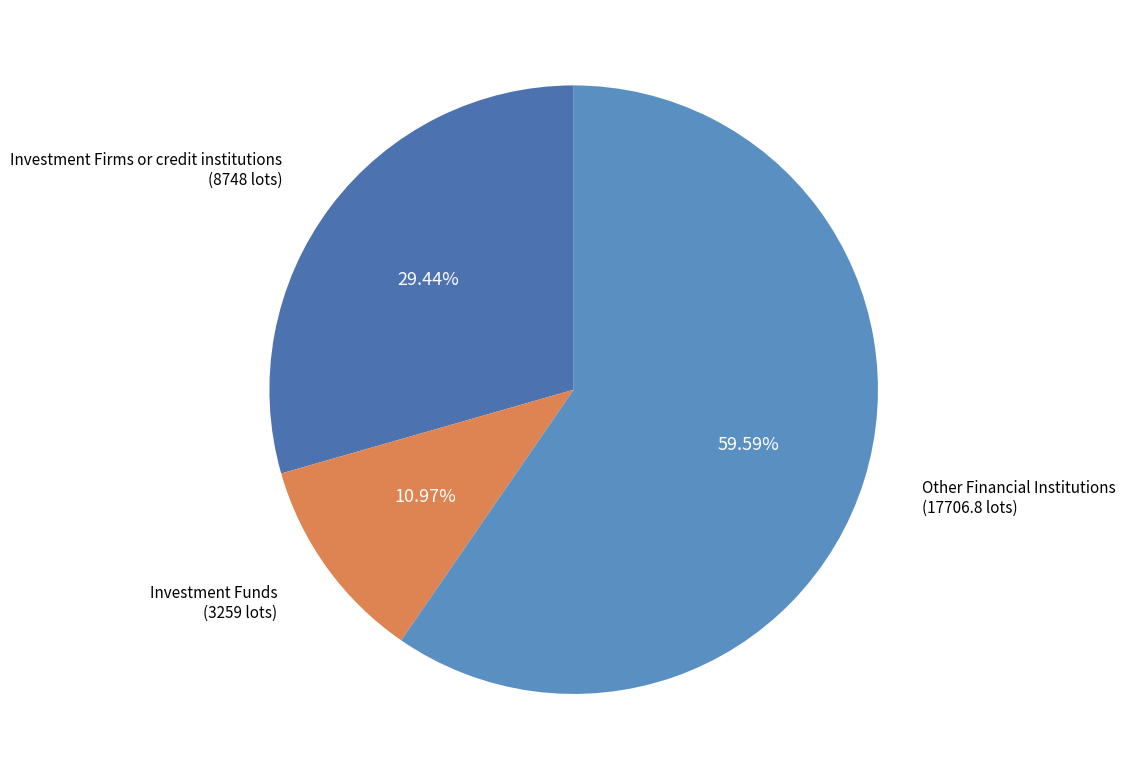

Rank the categories by value from lowest to highest.

Investment Funds (3259 lots), Investment Firms or credit institutions (8748 lots), Other Financial Institutions (17706.8 lots)